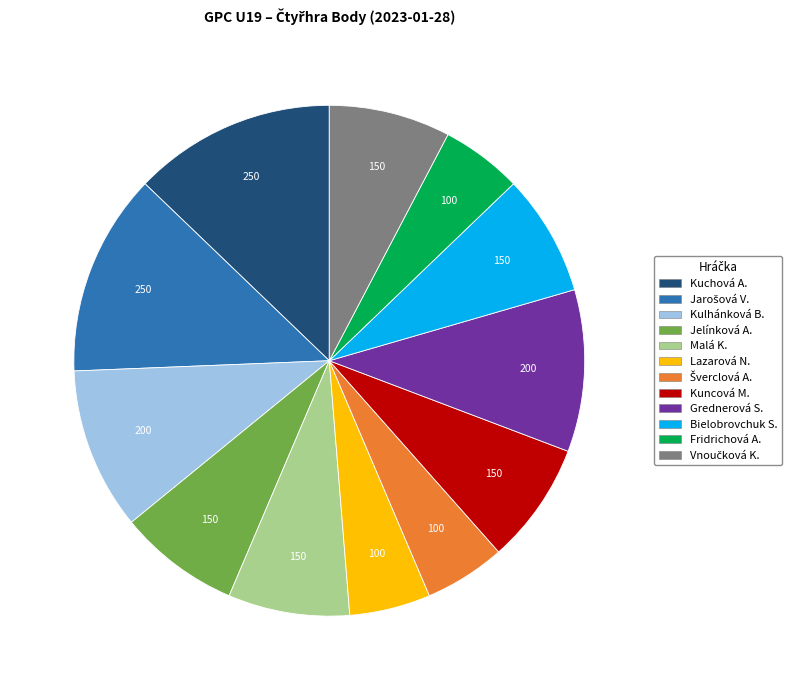

What is the ratio of the value at Bielobrovchuk S. to the value at Grednerová S.?

0.8